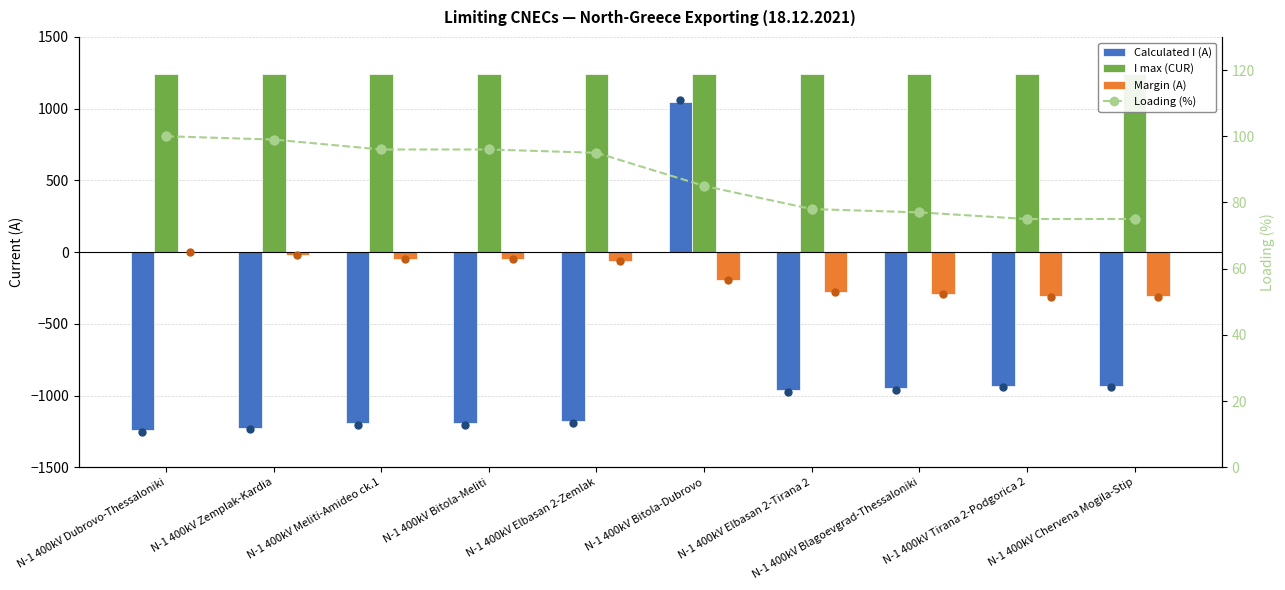

What are all the series names shown in the legend?

Calculated I (A), I max (CUR), Margin (A), Loading (%)